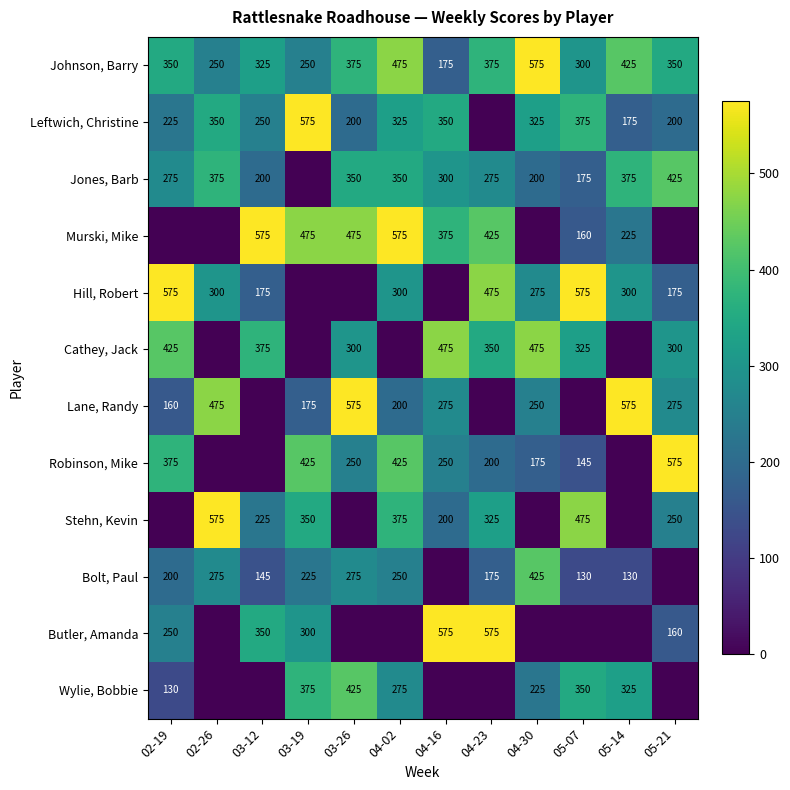

True or false: Hill, Robert has a value of 225 at 05-07.

False